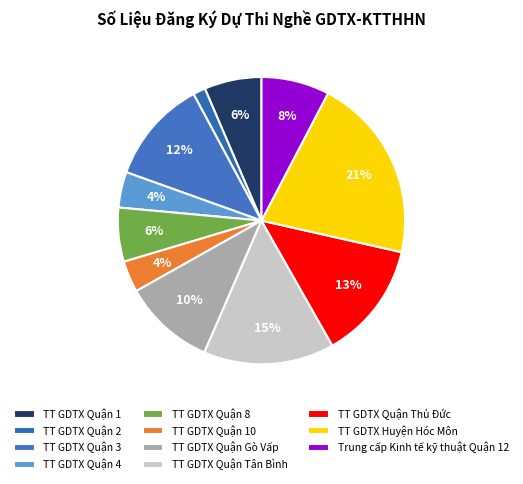

How many segments does this pie chart have?

11